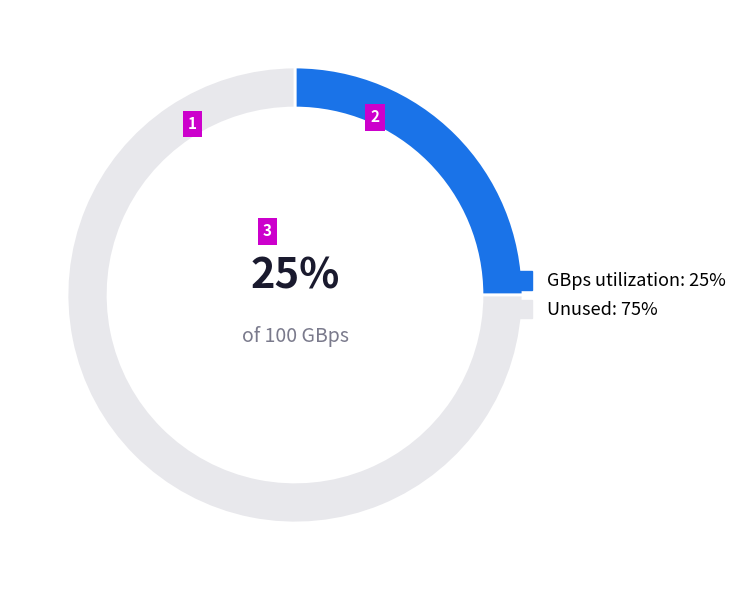

Which slice is the largest?

Unused: 75%